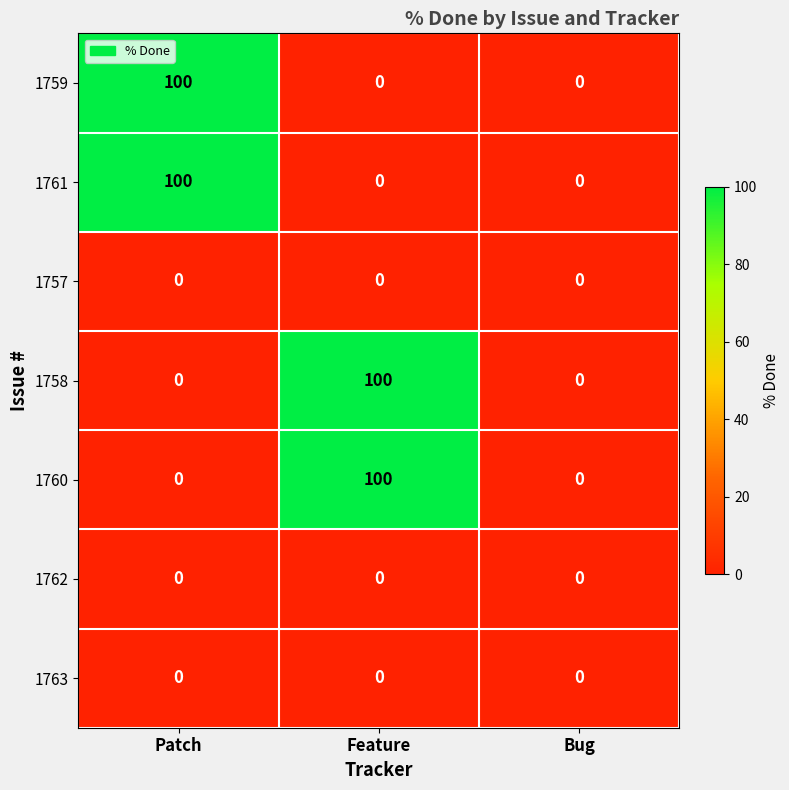

What is the approximate value of 1759 at Patch, to the nearest 50?

100